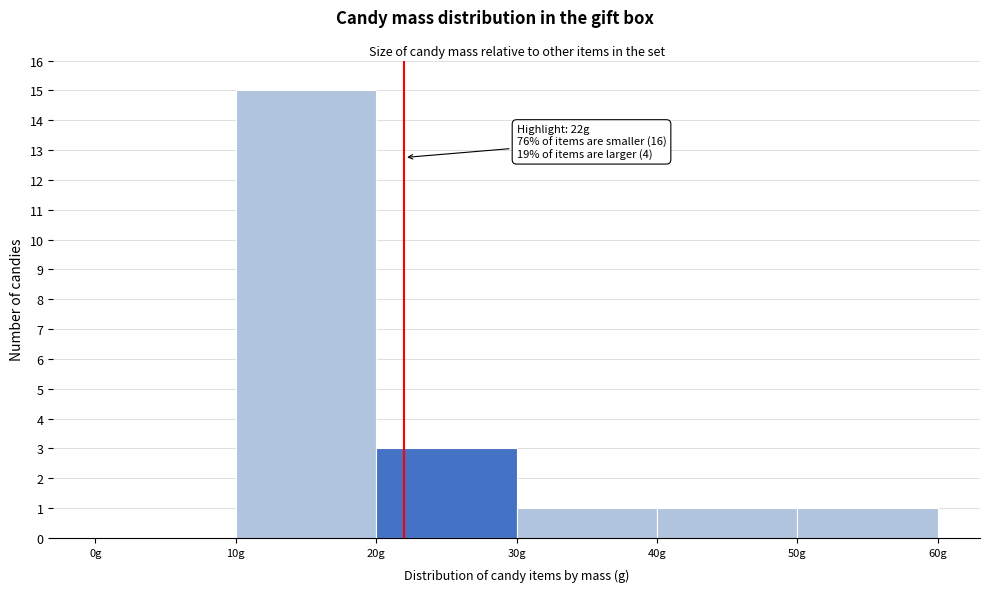

Over which range of the x-axis is the bar tallest?

10 to 20